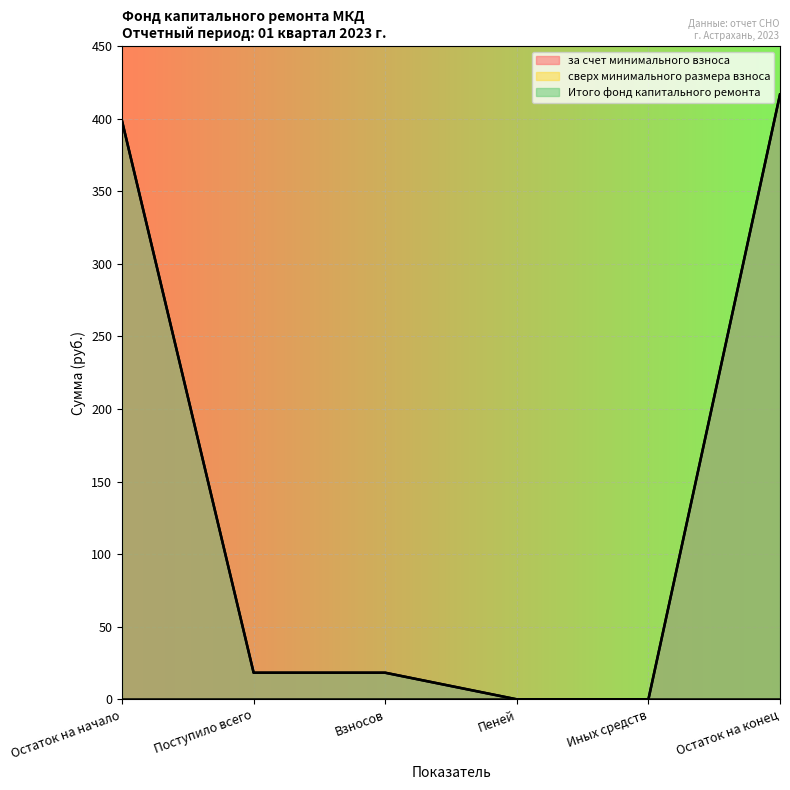

Between Остаток на начало and Иных средств, which series saw the biggest shift?

за счет минимального взноса